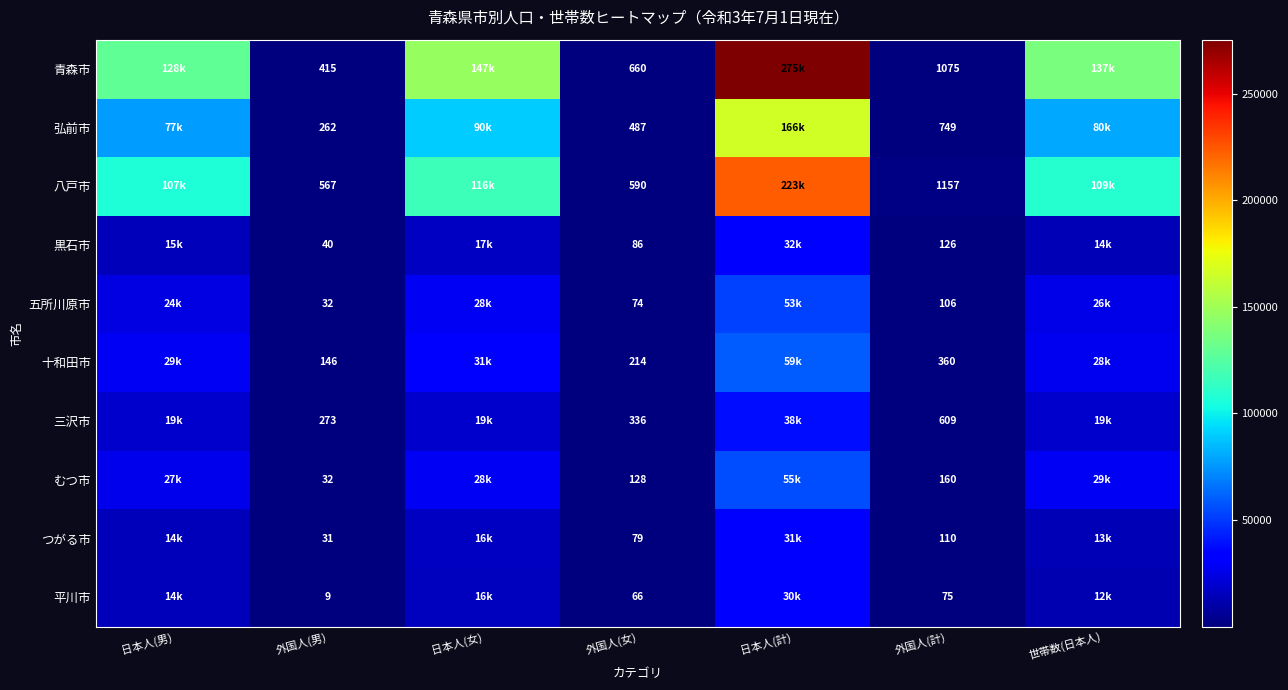

The value of 十和田市 at 外国人(計) is 360. True or false?

True